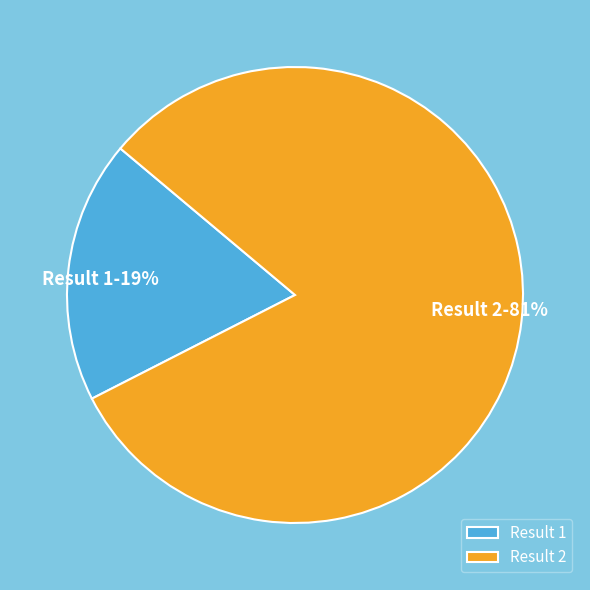

To the nearest percent, what is the average slice percentage?

50%